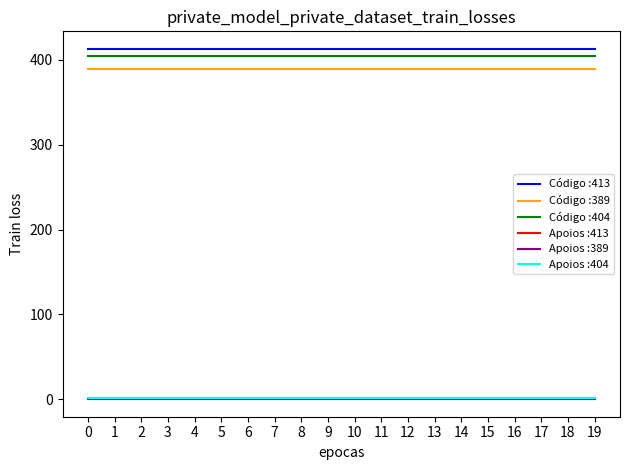

Reading left to right, list all the values displayed in this chart.

Código :413: 413	413	413	413	413	413	413	413	413	413	413	413	413	413	413	413	413	413	413	413
Código :389: 389	389	389	389	389	389	389	389	389	389	389	389	389	389	389	389	389	389	389	389
Código :404: 404	404	404	404	404	404	404	404	404	404	404	404	404	404	404	404	404	404	404	404
Apoios :413: 1	1	1	1	1	1	1	1	1	1	1	1	1	1	1	1	1	1	1	1
Apoios :389: 0	0	0	0	0	0	0	0	0	0	0	0	0	0	0	0	0	0	0	0
Apoios :404: 1	1	1	1	1	1	1	1	1	1	1	1	1	1	1	1	1	1	1	1